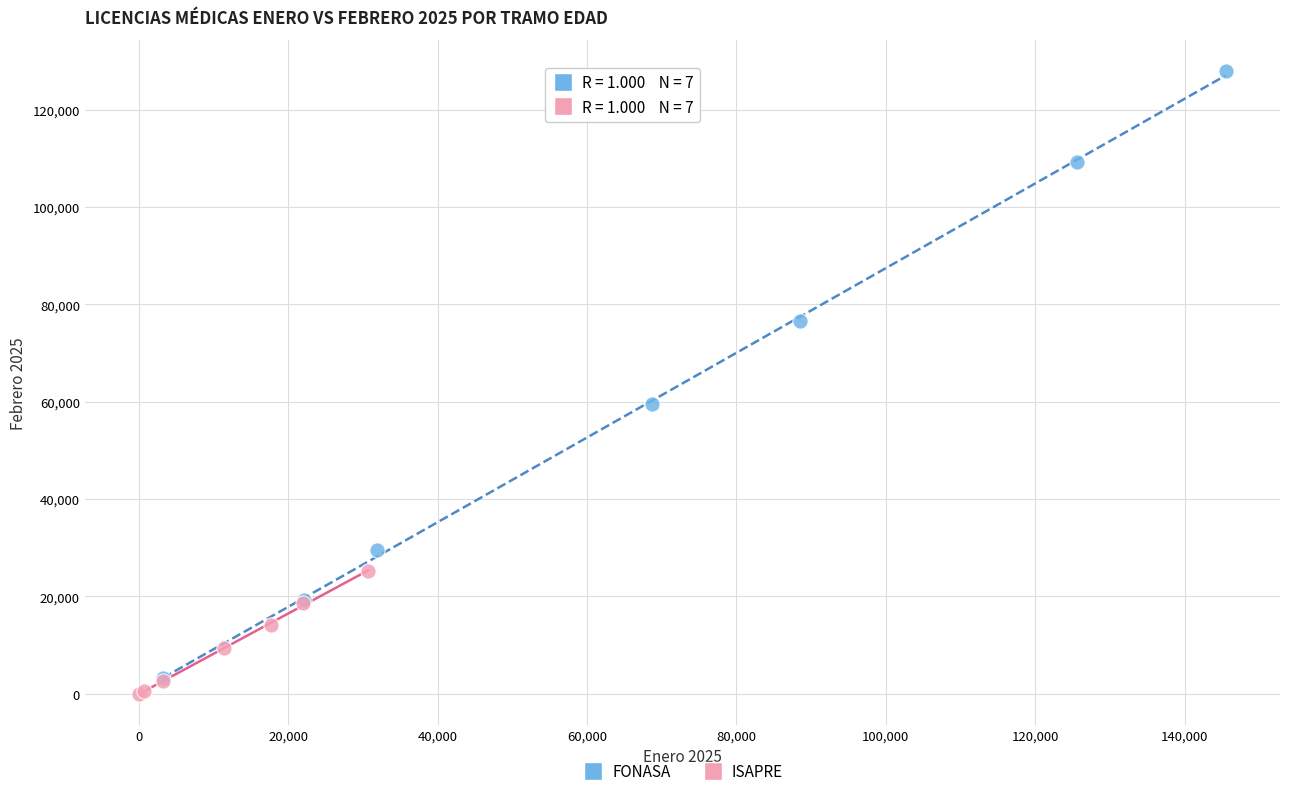

Which series reaches the maximum Y coordinate?

FONASA